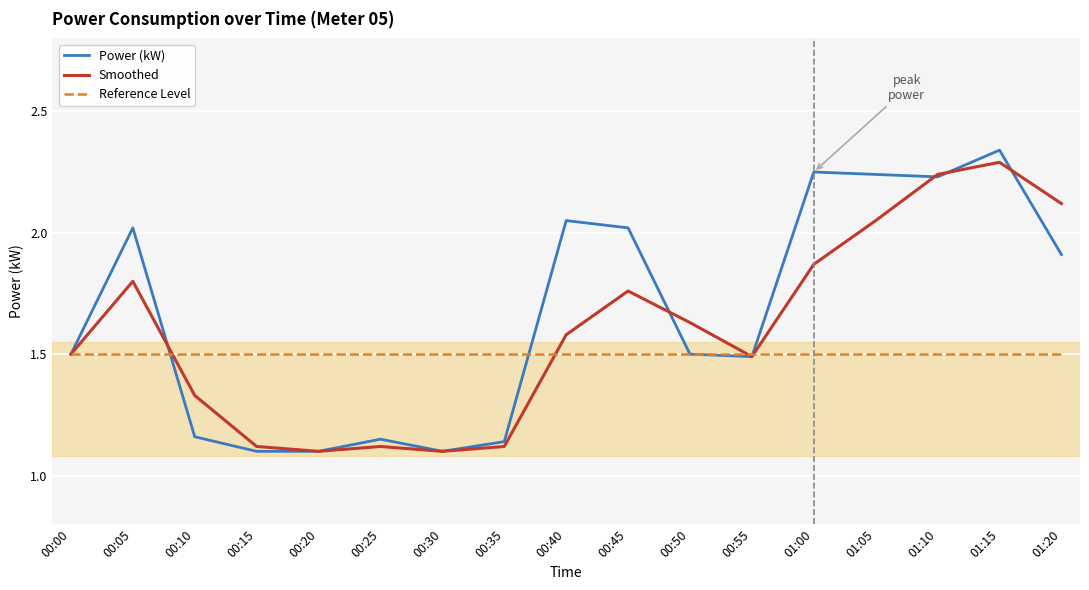

Count the number of categories in the chart.

17